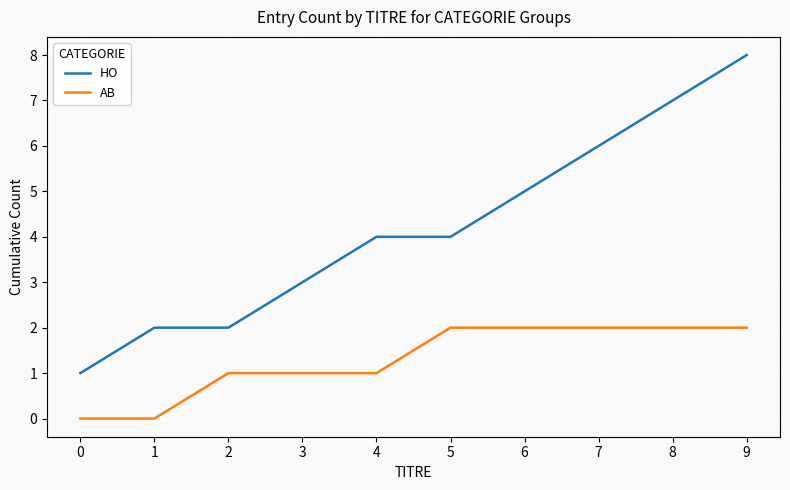

Which series has the largest total across all categories?

HO